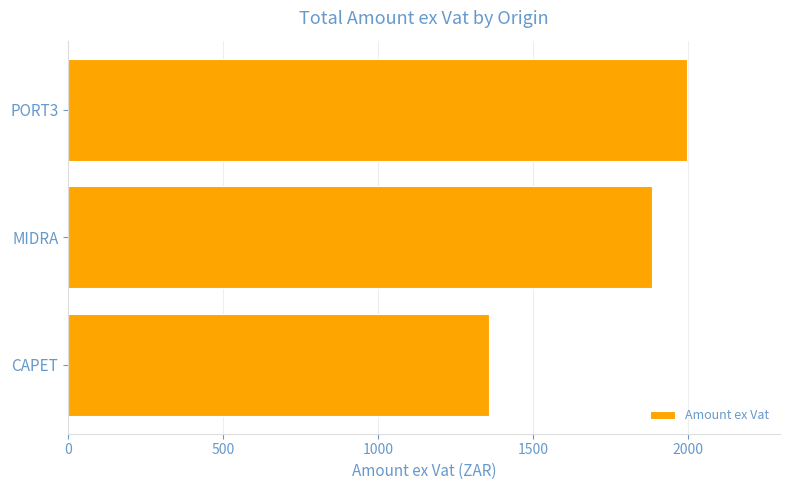

What is the difference between the second highest and minimum values?

527.4